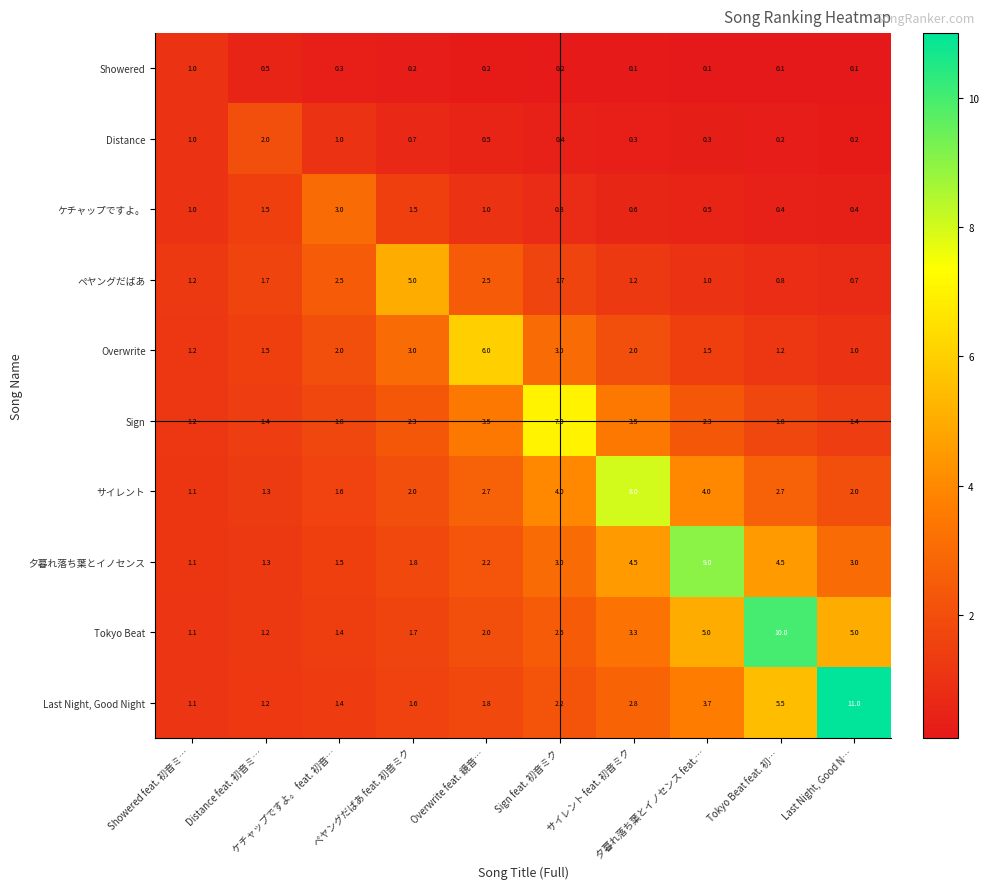

Which series has the largest range (max minus min)?

Last Night, Good Night